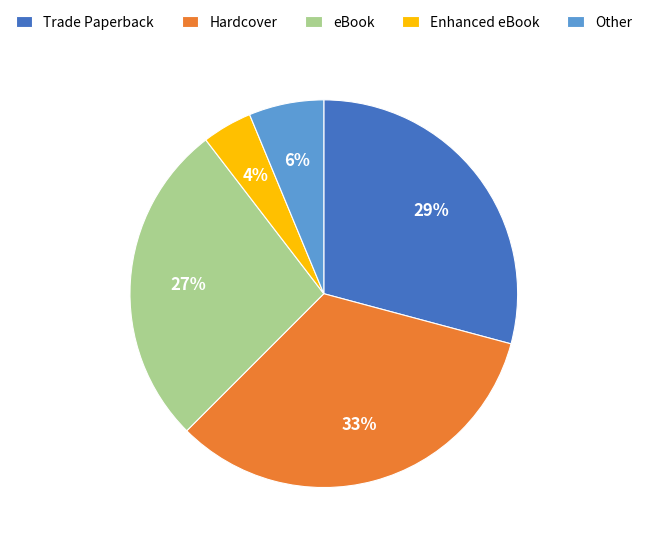

What is the ratio of the value at Enhanced eBook to the value at Hardcover?

0.1